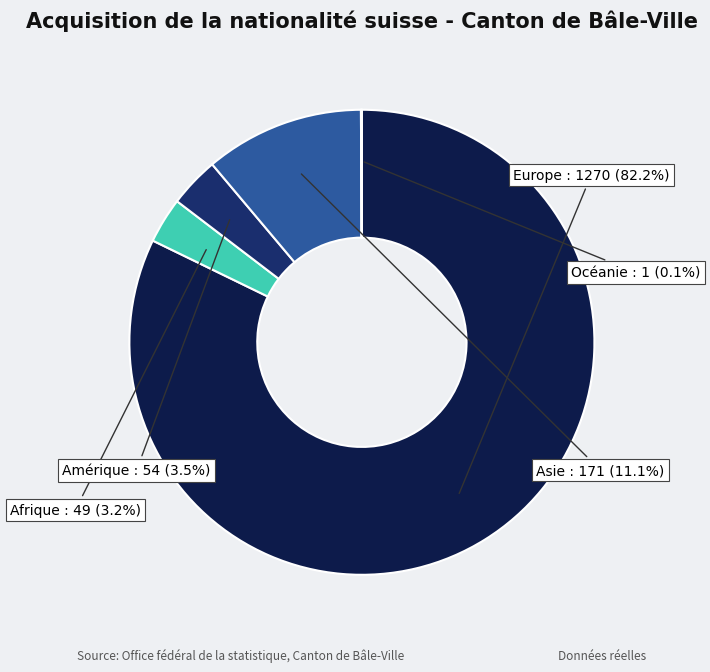

Which category accounts for the majority?

Europe